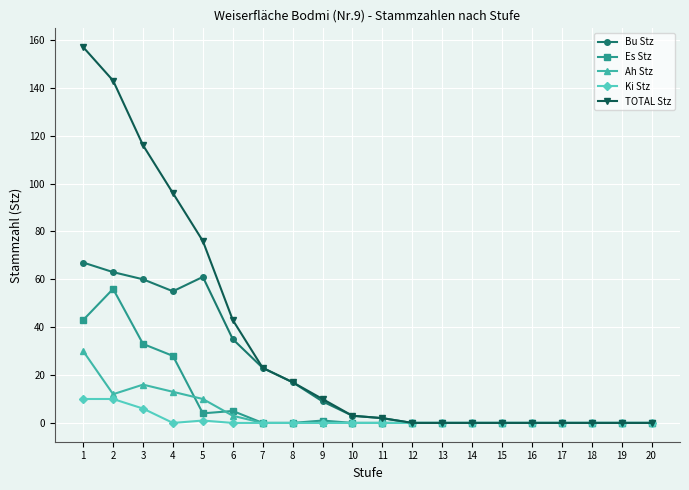

Does the chart have visible grid lines?

Yes